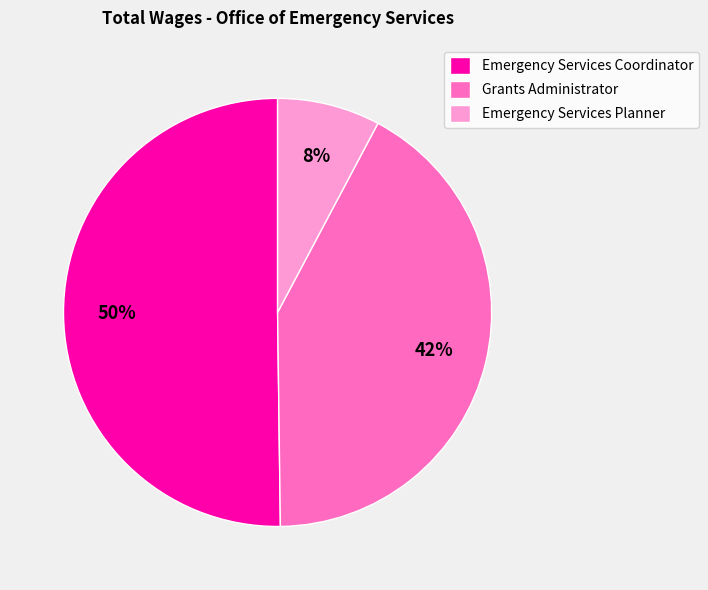

To the nearest percent, what percentage of the pie is Emergency Services Coordinator?

50%